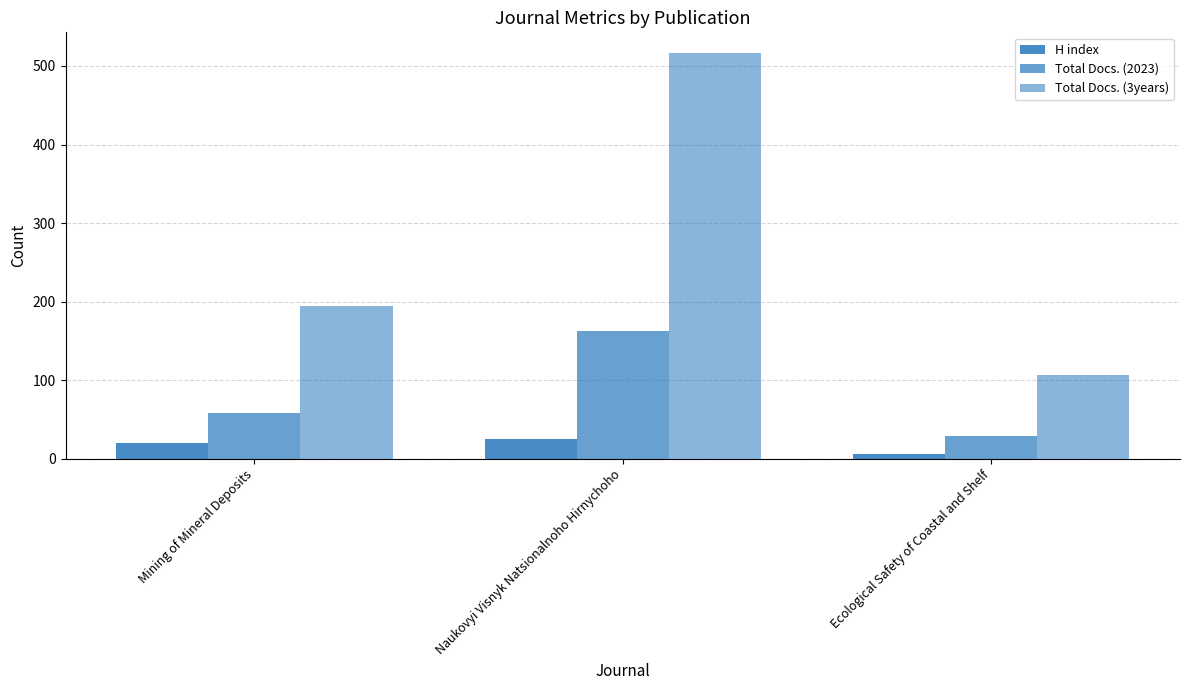

What is the average value of the Total Docs. (3years) series?

273